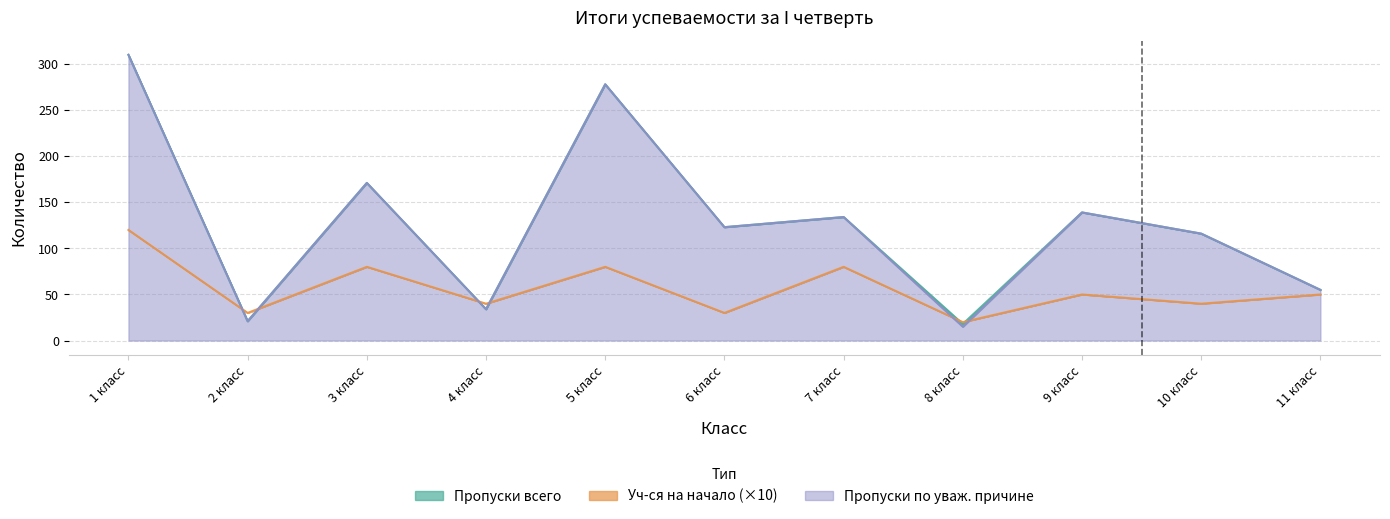

Which series has the largest total across all categories?

Пропуски всего